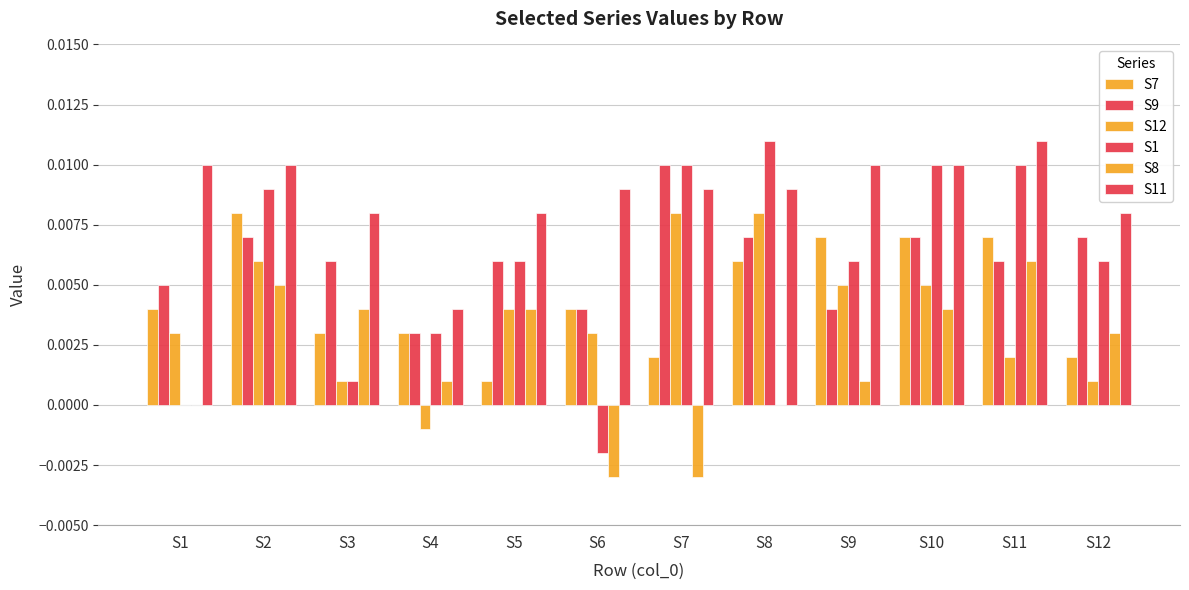

Rank the series at S4 from highest to lowest value.

S11, S7, S9, S1, S8, S12